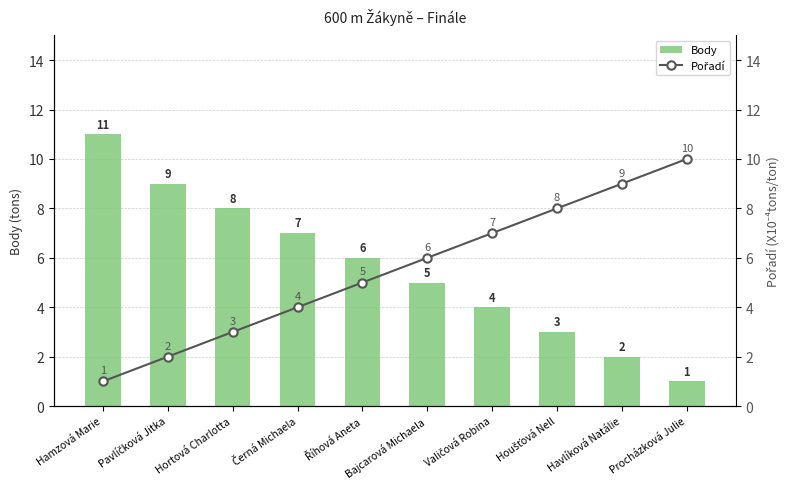

Where is Body nearest to the value 6?

Říhová Aneta